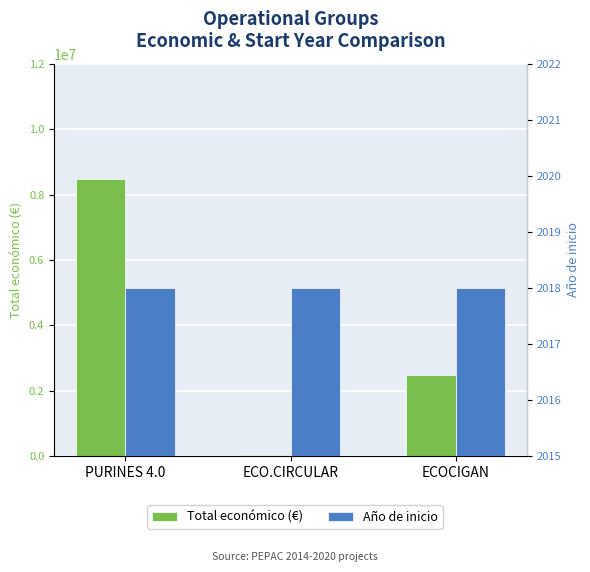

What are all the series names shown in the legend?

Total económico (€), Año de inicio